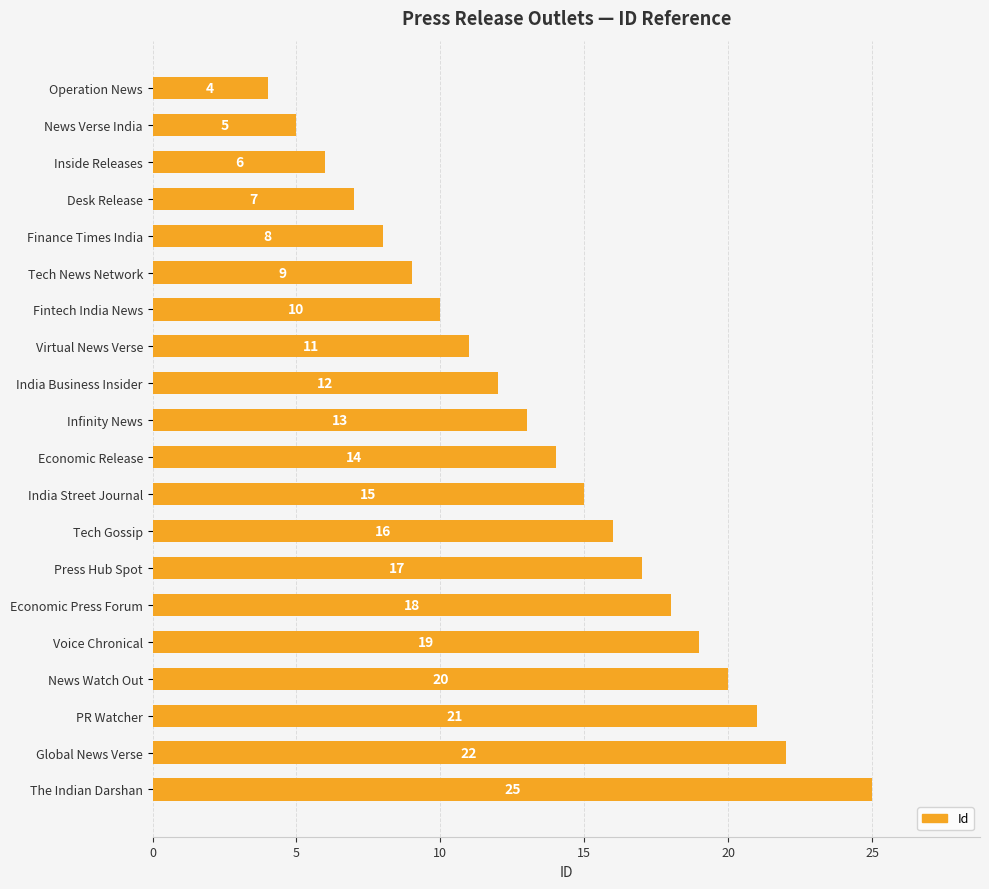

List the labels in order of value, largest first.

The Indian Darshan, Global News Verse, PR Watcher, News Watch Out, Voice Chronical, Economic Press Forum, Press Hub Spot, Tech Gossip, India Street Journal, Economic Release, Infinity News, India Business Insider, Virtual News Verse, Fintech India News, Tech News Network, Finance Times India, Desk Release, Inside Releases, News Verse India, Operation News